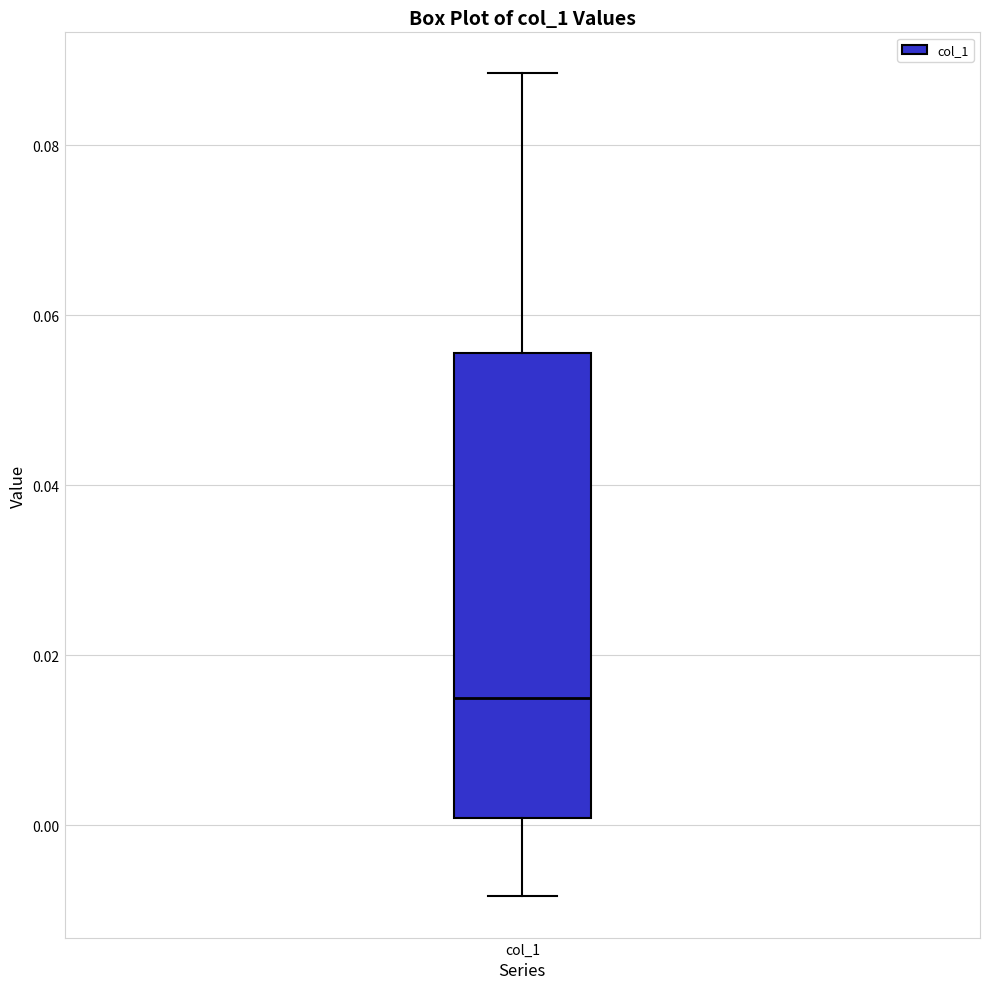

Transcribe this box plot: give where the median line is, the range the box spans, and where the two whiskers end, as read against the y-axis. The values are not printed on the chart, so give them approximately, as read against the axis.

median 0.014, box 0.000 to 0.056, whiskers -0.008 to 0.088